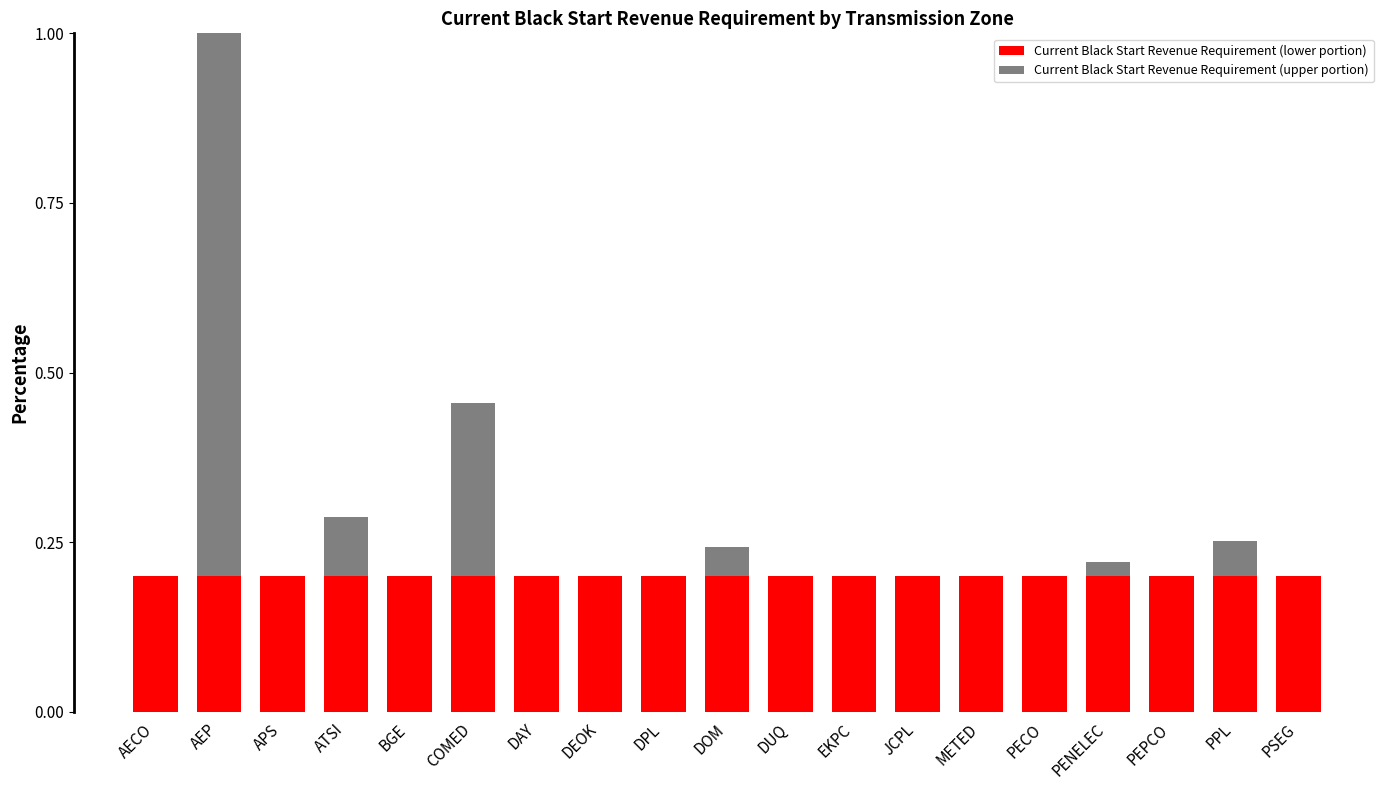

What is the total value across all series at PSEG?

0.2